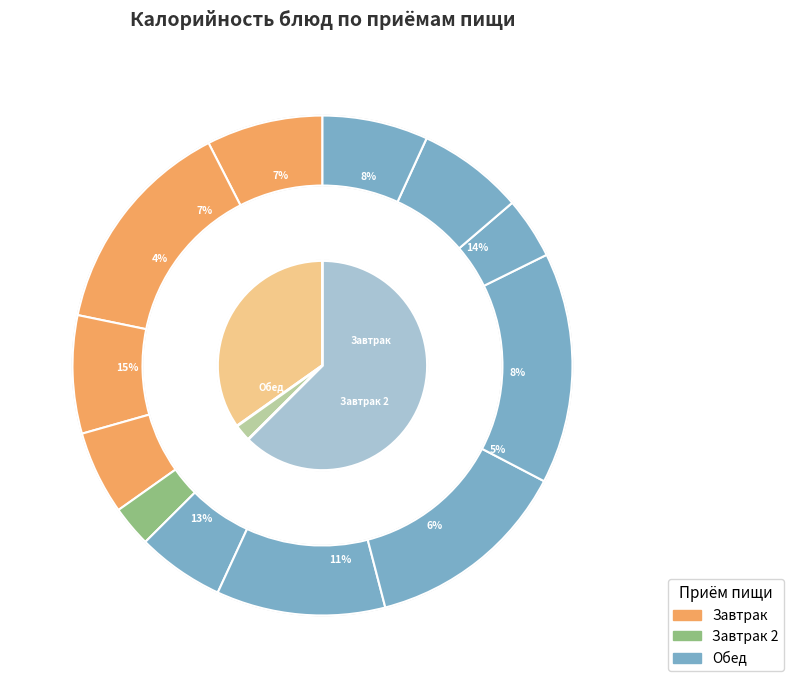

Is Масло слив.порциями the majority of the pie?

No